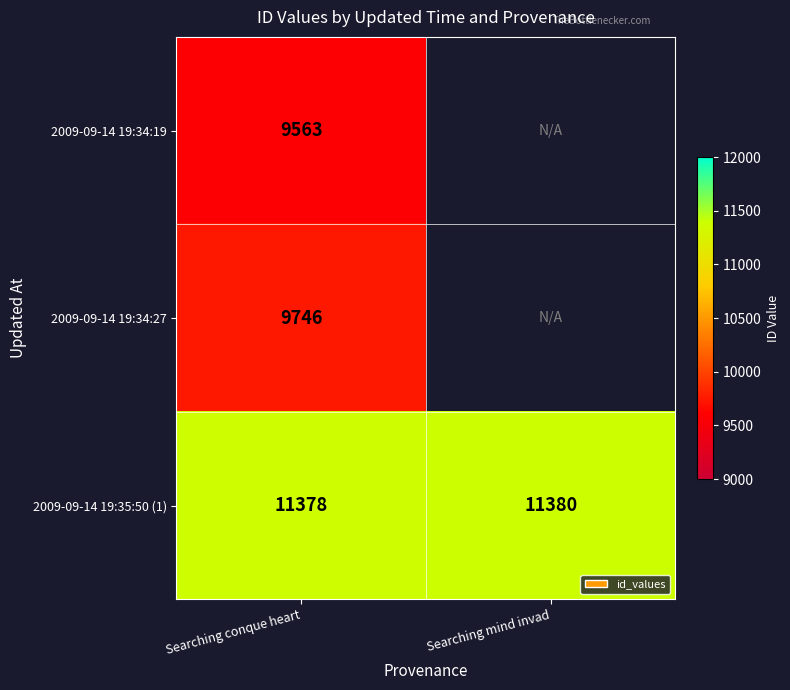

Which has a higher value, Searching conque heart or Searching mind invad?

Searching mind invad